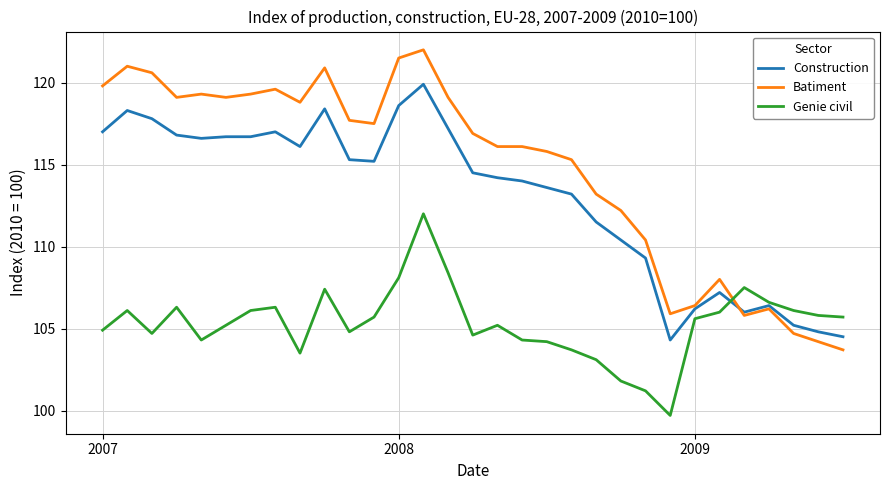

How many categories are shown in the chart?

31